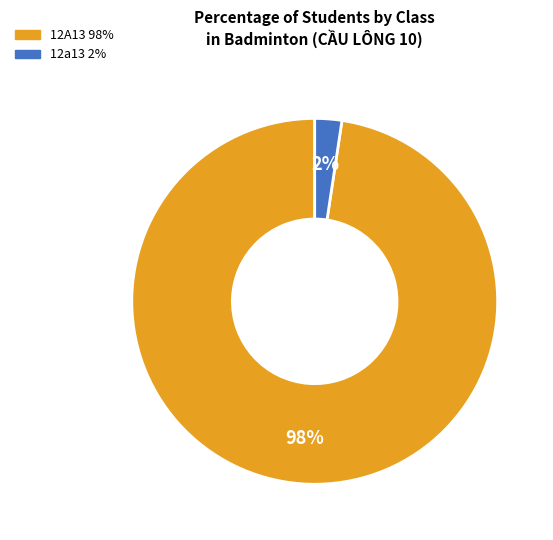

To the nearest percent, what is the average slice percentage?

50%